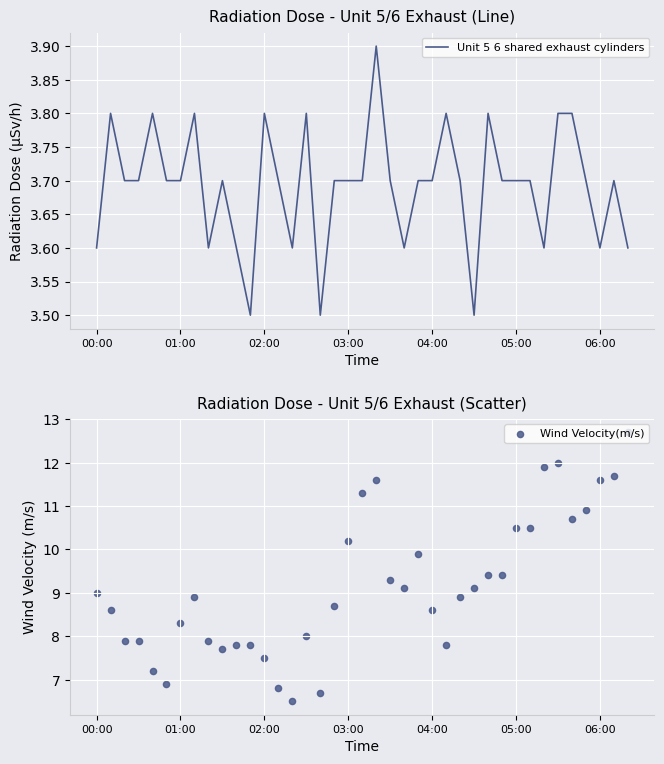

What are all the series names shown in the legend?

Unit 5 6 shared exhaust cylinders, Wind Velocity(m/s)